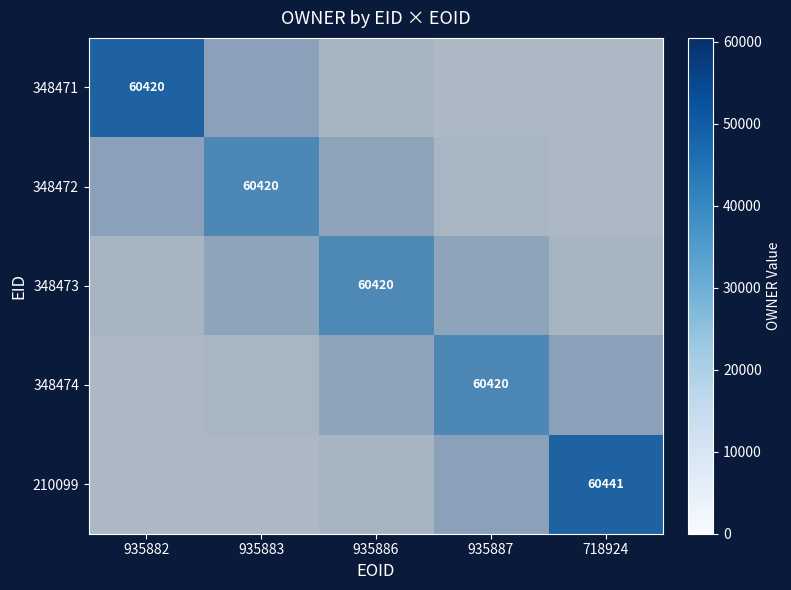

What is the difference between the 348472 values at 935886 and 935887?

11468.1